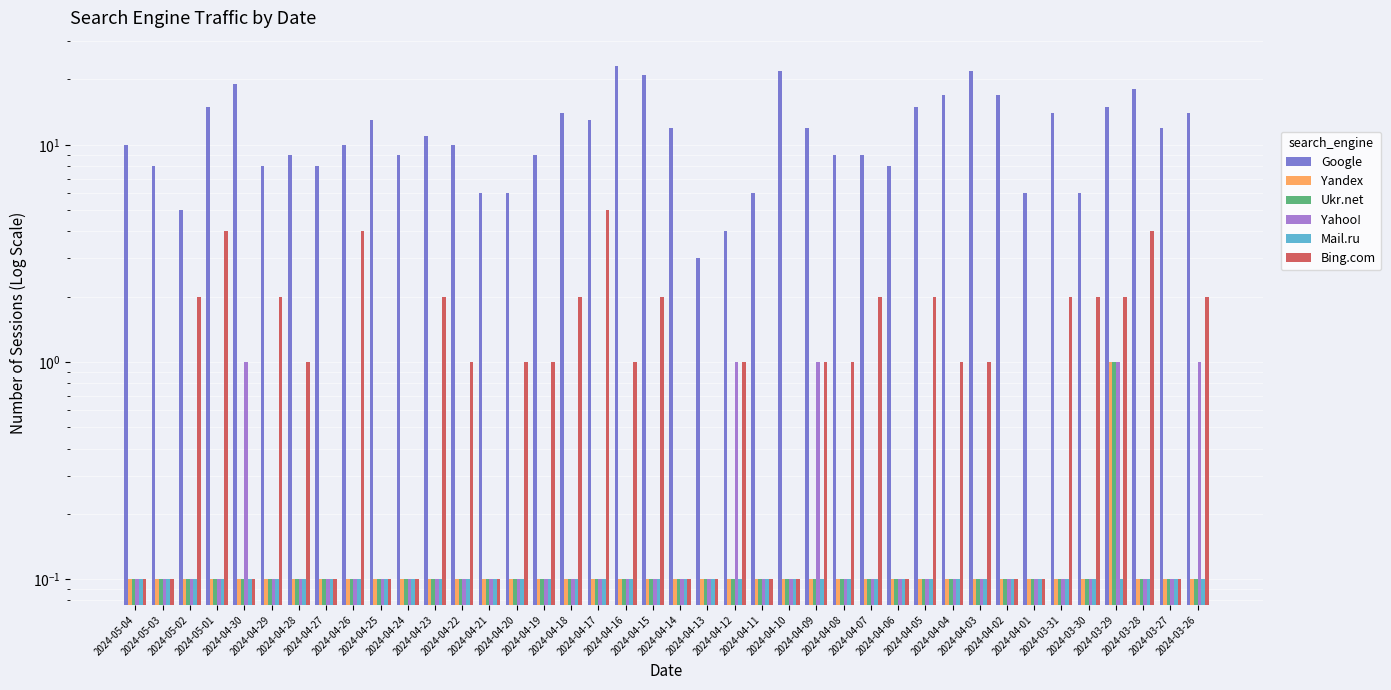

What position from the left is 2024-04-16?

19